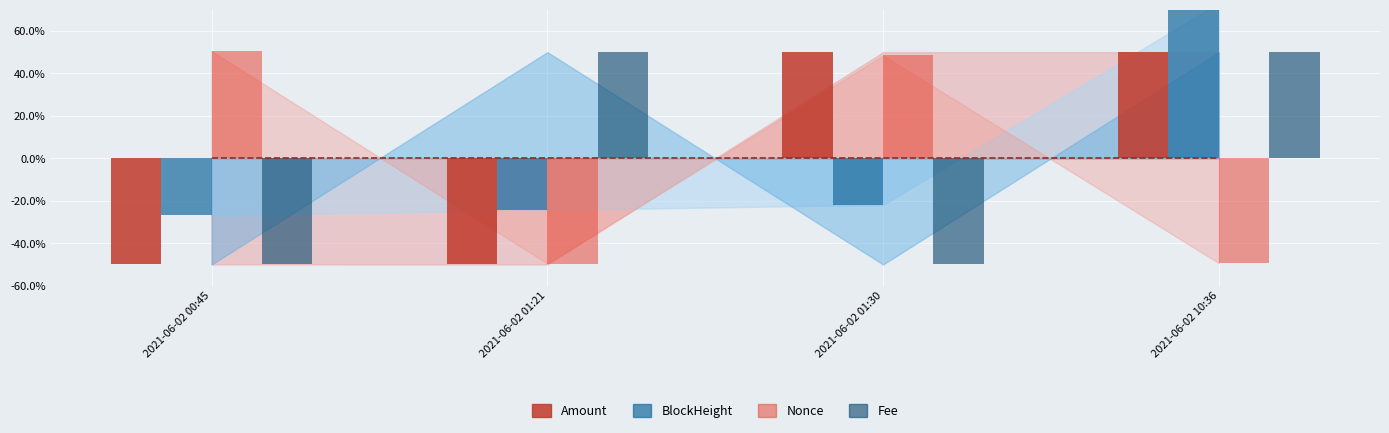

What is the difference between the Amount values at 2021-06-02 00:45 and 2021-06-02 10:36?

99.9